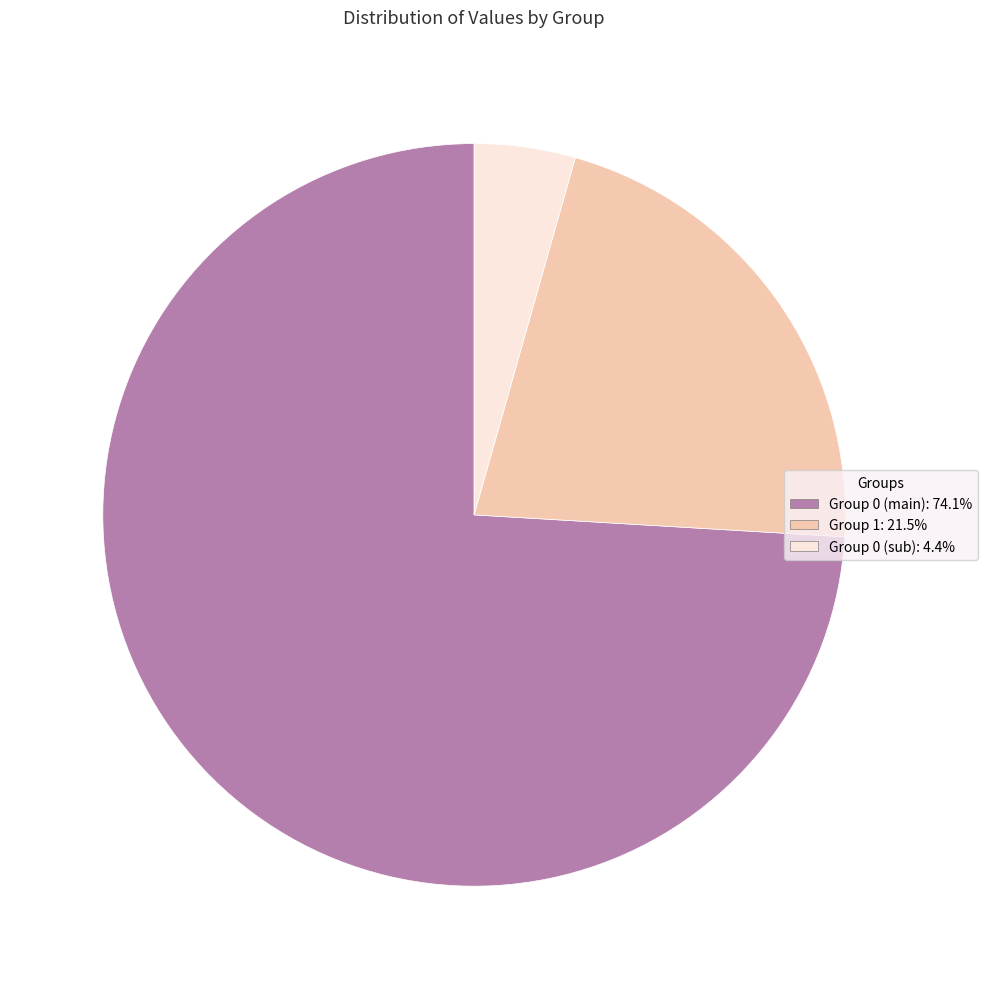

Is the sum of Group 0 (sub): 4.4% and Group 1: 21.5% greater than half?

No